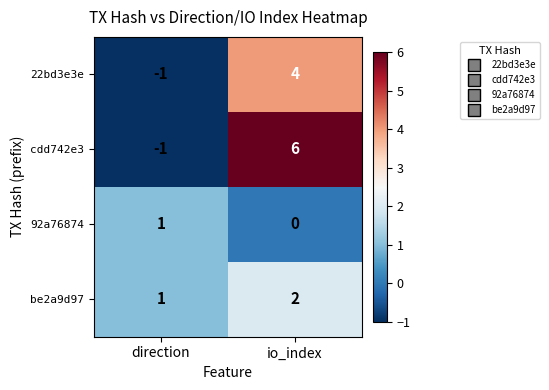

What is the total value across all series at io_index?

12